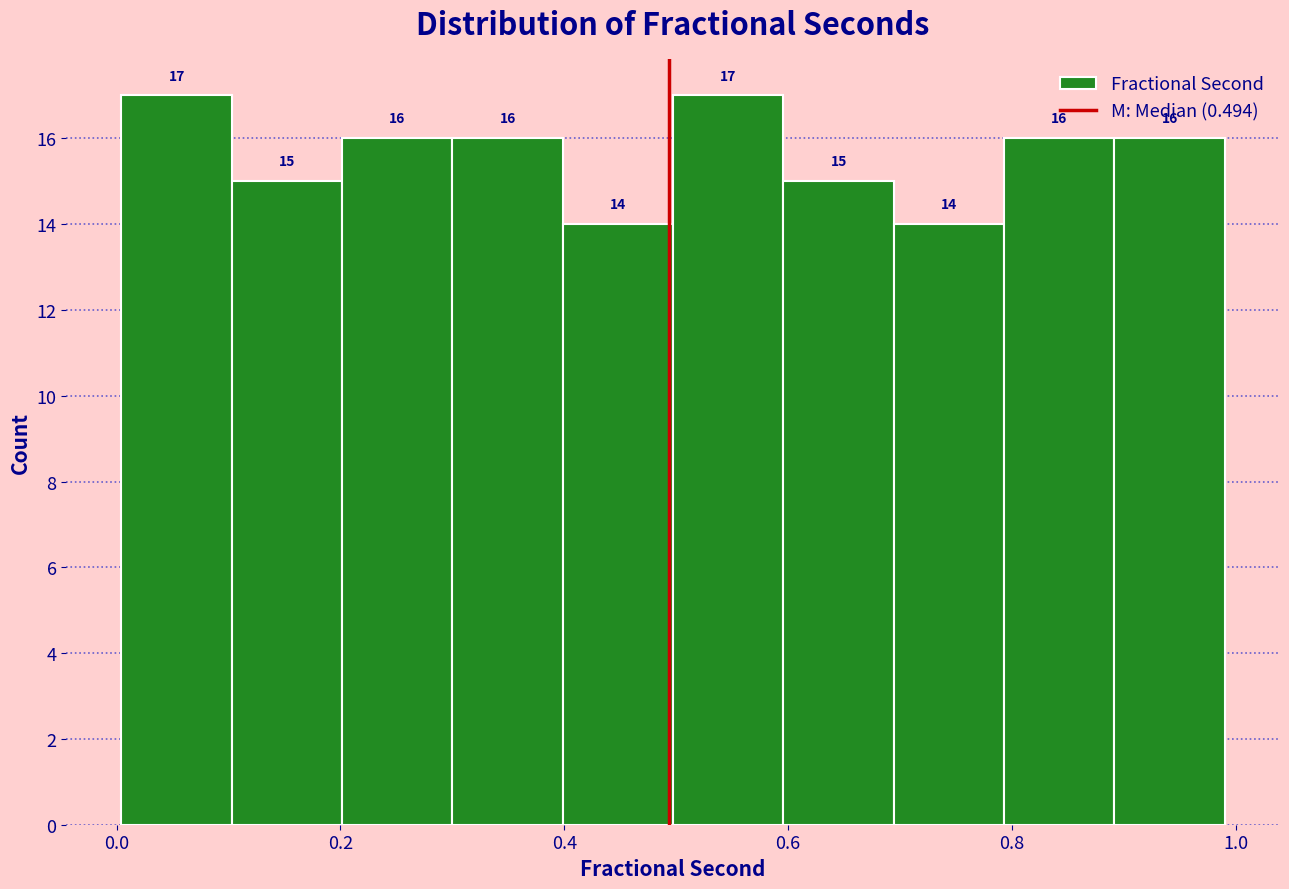

Reading left to right, transcribe this chart: for each bar, give the range it covers on the x-axis and its height. The bar edges are not printed on the chart, so give them approximately, as read against the axis.

0.0 to 0.1: 17
0.1 to 0.2: 15
0.2 to 0.3: 16
0.3 to 0.4: 16
0.4 to 0.5: 14
0.5 to 0.6: 17
0.6 to 0.7: 15
0.7 to 0.8: 14
0.8 to 0.9: 16
0.9 to 1.0: 16